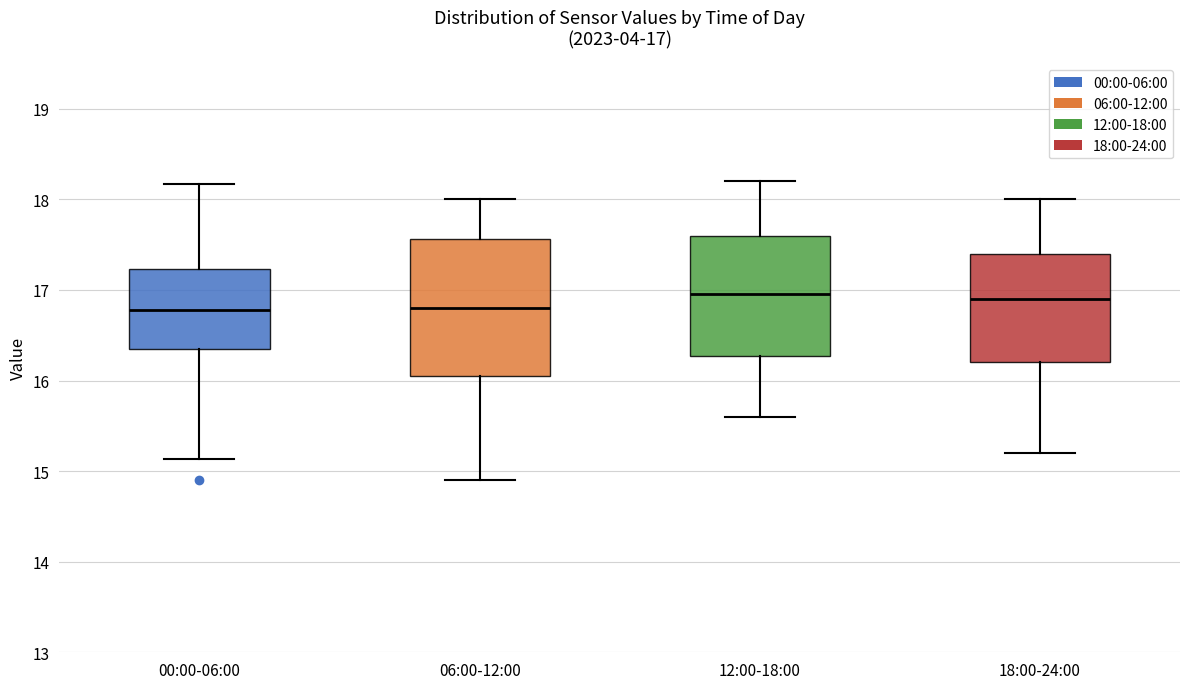

Comparing the boxes themselves (not the whiskers), which one is the tallest?

06:00-12:00